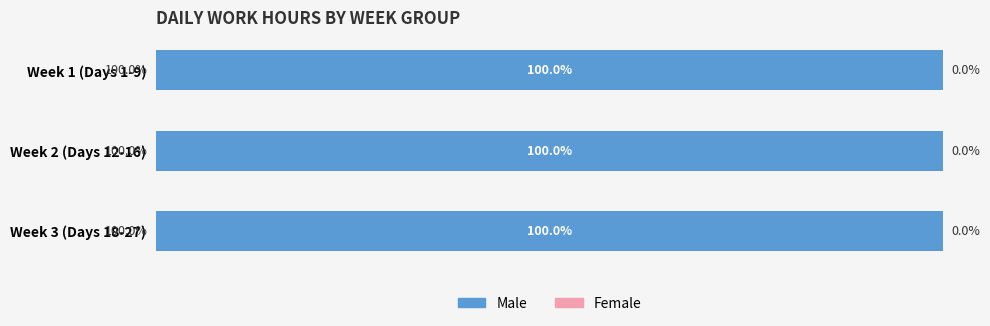

Which series changed the most between Day 8 and Day 25?

Male